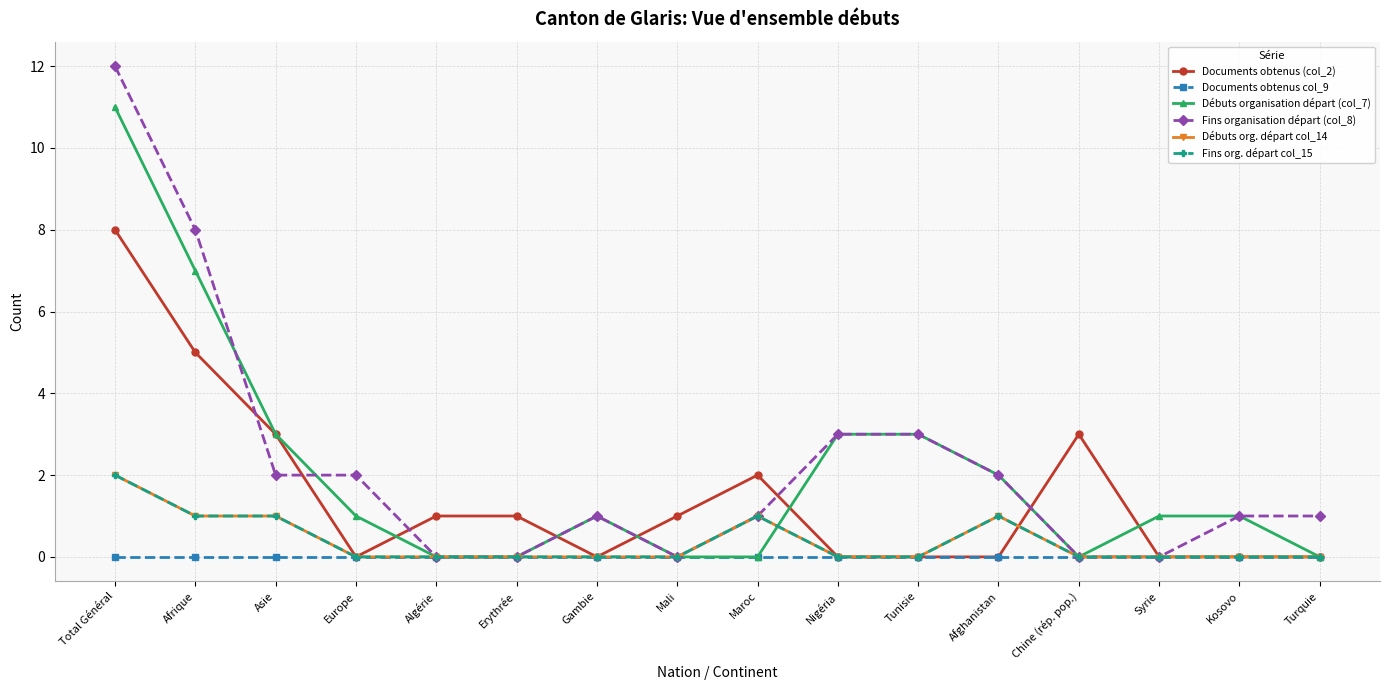

At which category does Débuts organisation départ (col_7) reach its first local peak?

Gambie